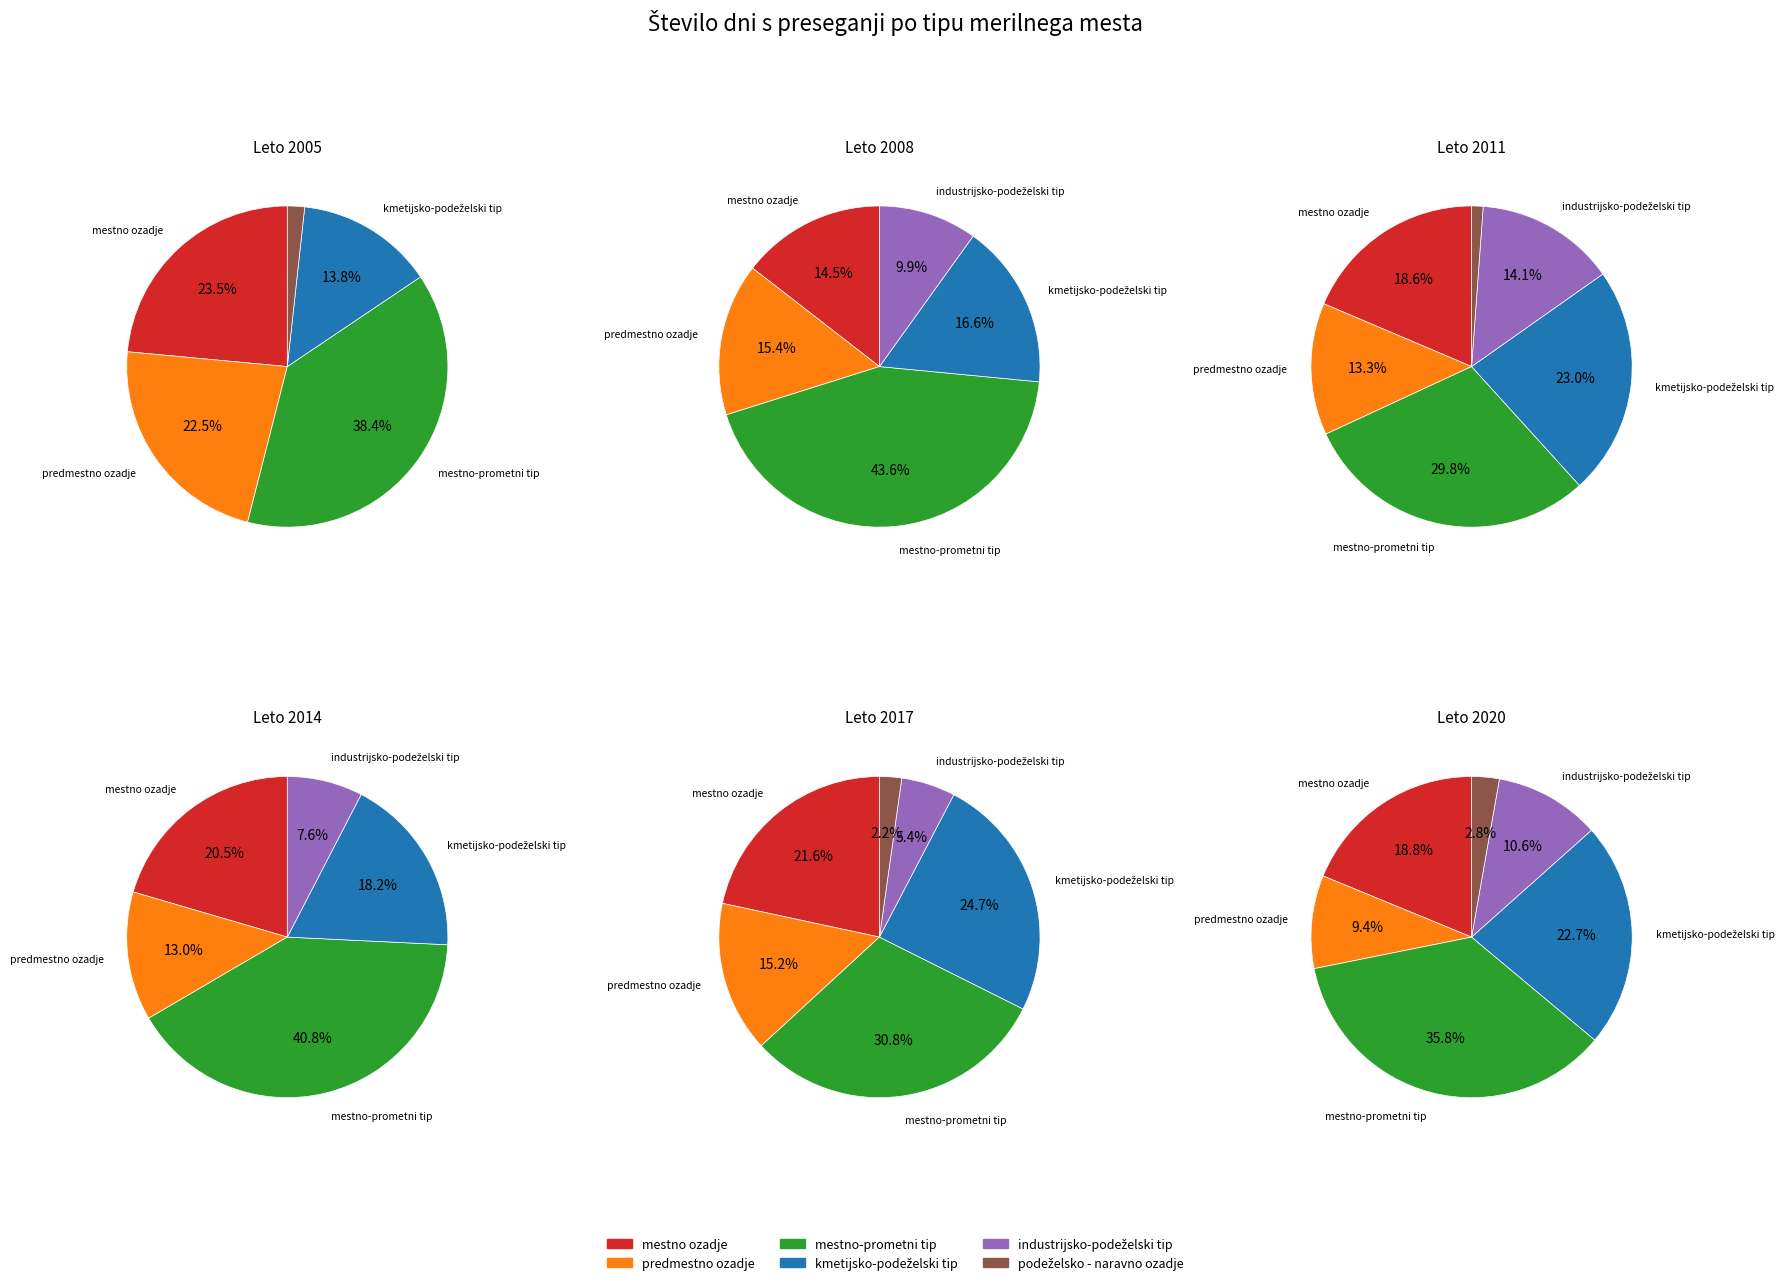

To the nearest percent, what portion does predmestno ozadje represent?

15%